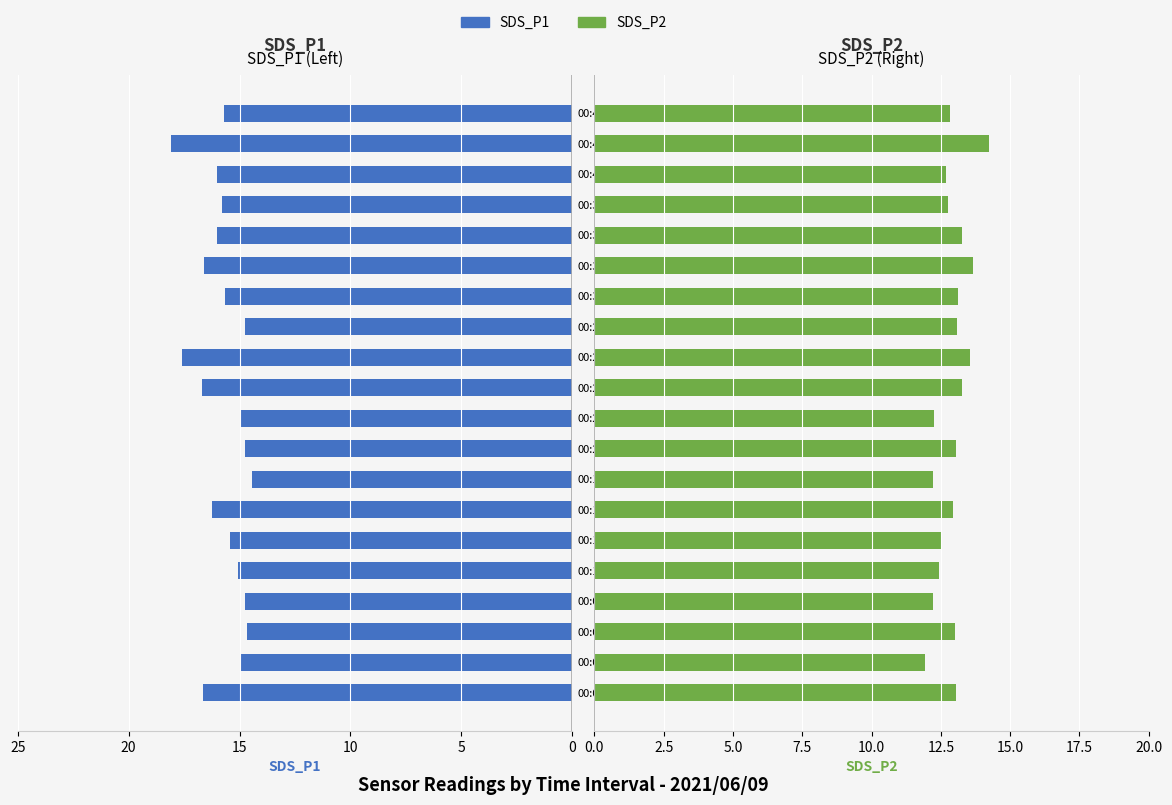

Are the bars horizontal?

Yes